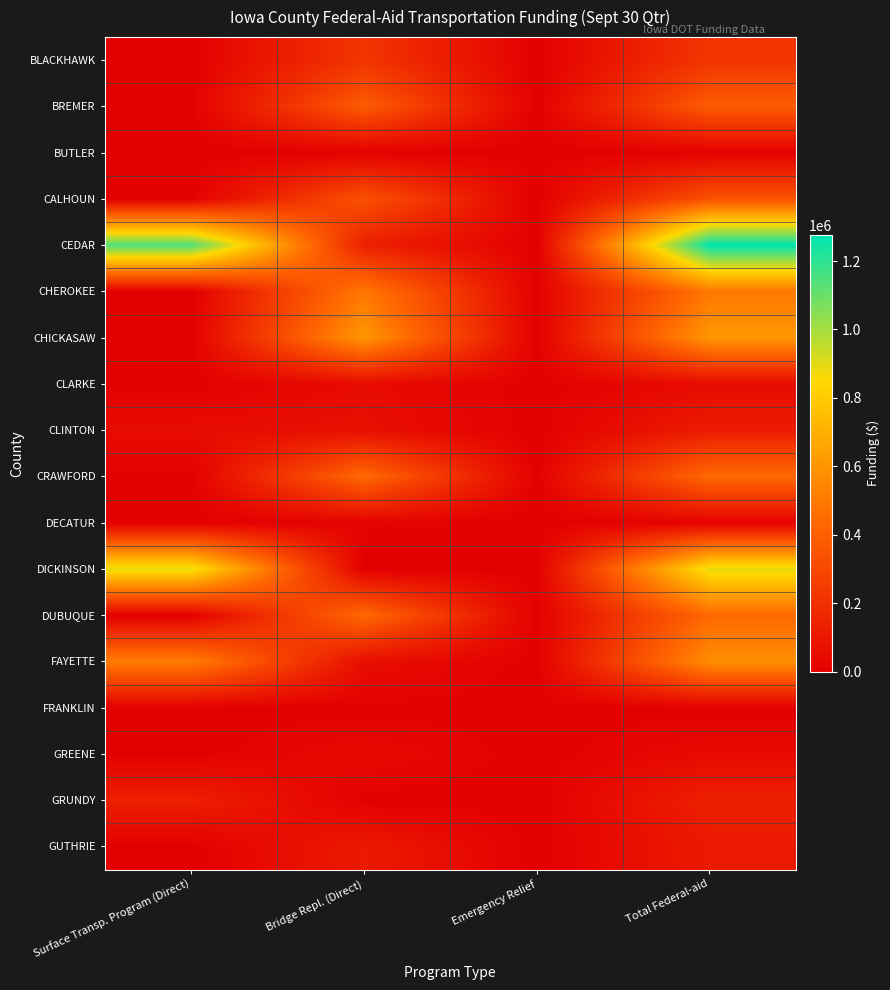

What is the spread (max minus min) of values at Bridge Repl. (Direct)?

608513.9